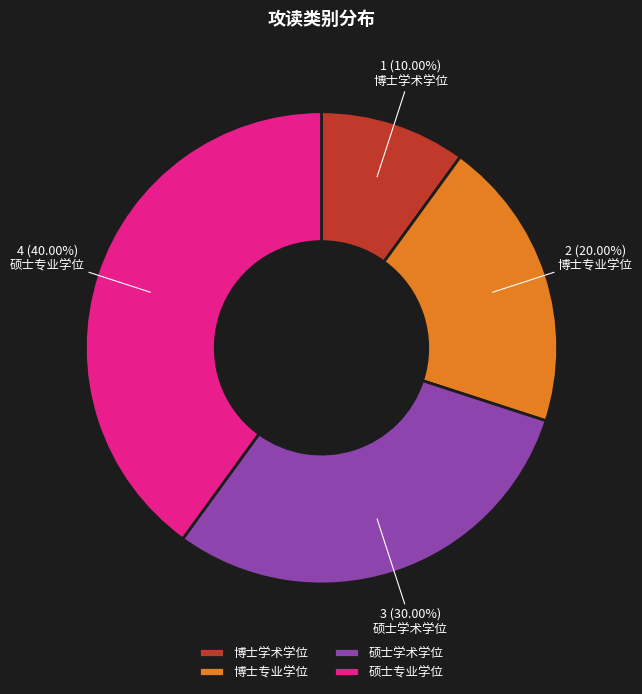

Rank the categories by value from lowest to highest.

博士学术学位, 博士专业学位, 硕士学术学位, 硕士专业学位